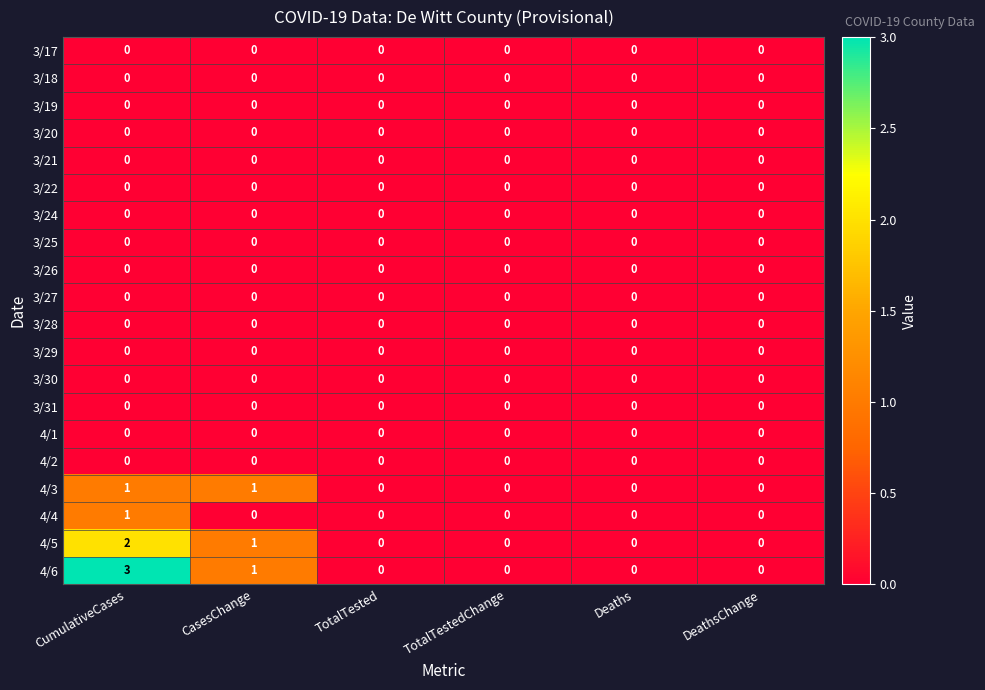

Count the 4/6 values in the range 0 to 1.

5